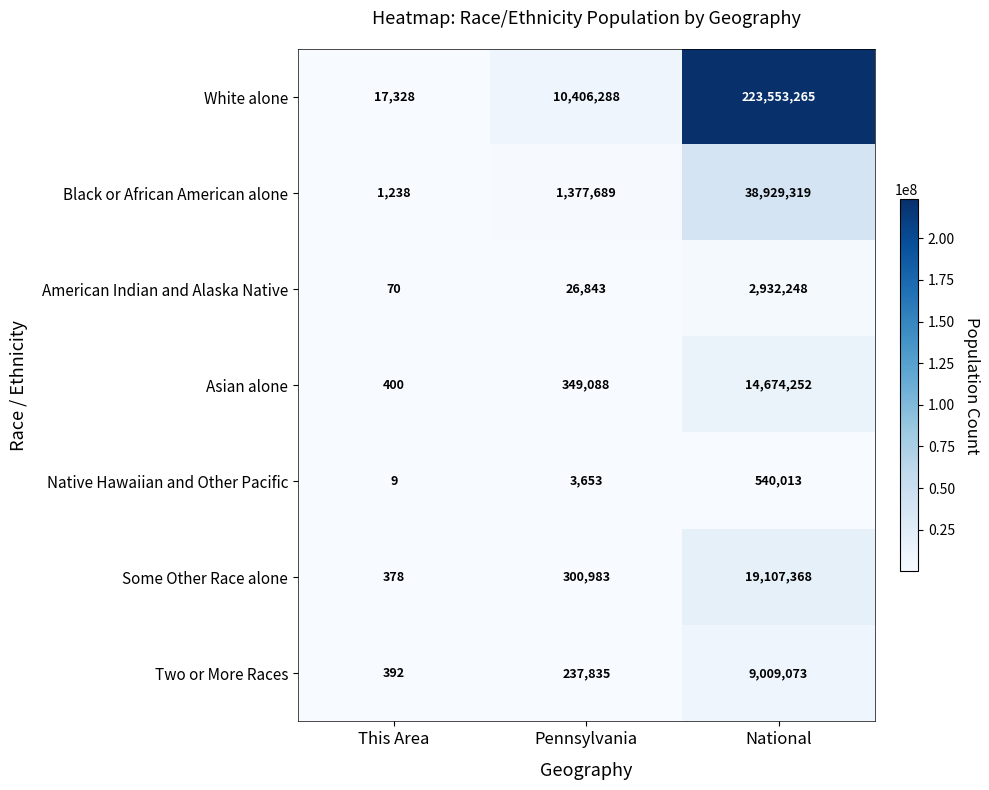

True or false: Two or More Races has a value of 523 at This Area.

False